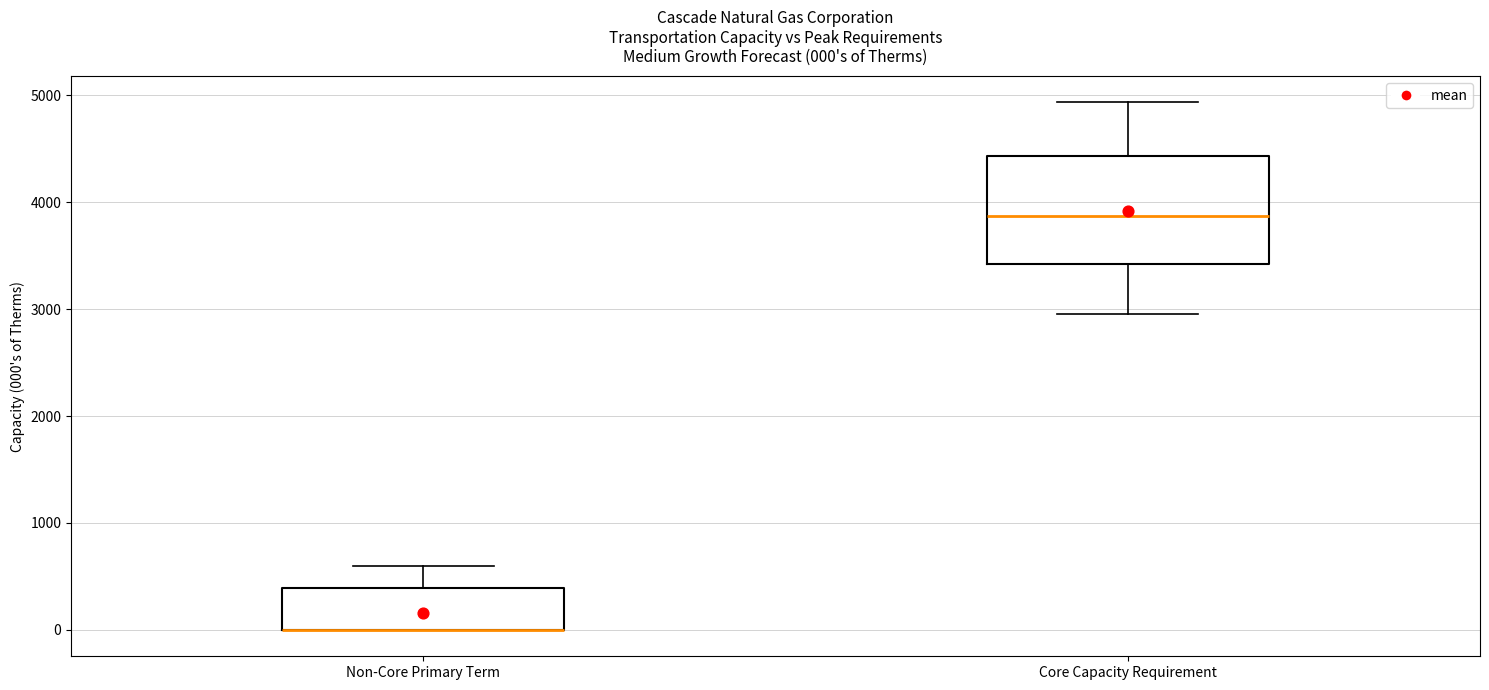

Which box is the tallest, from its lower edge to its upper edge?

Core Capacity Requirement